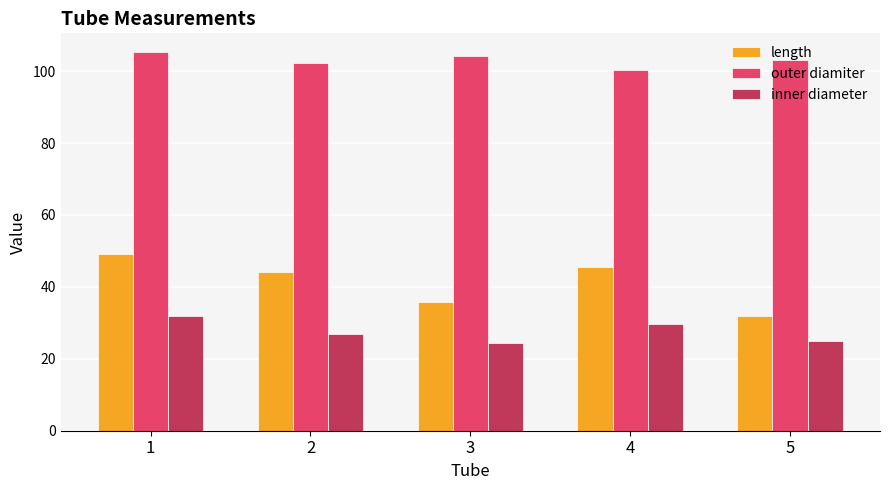

What is the sum of the length values at 4 and 5?

77.6